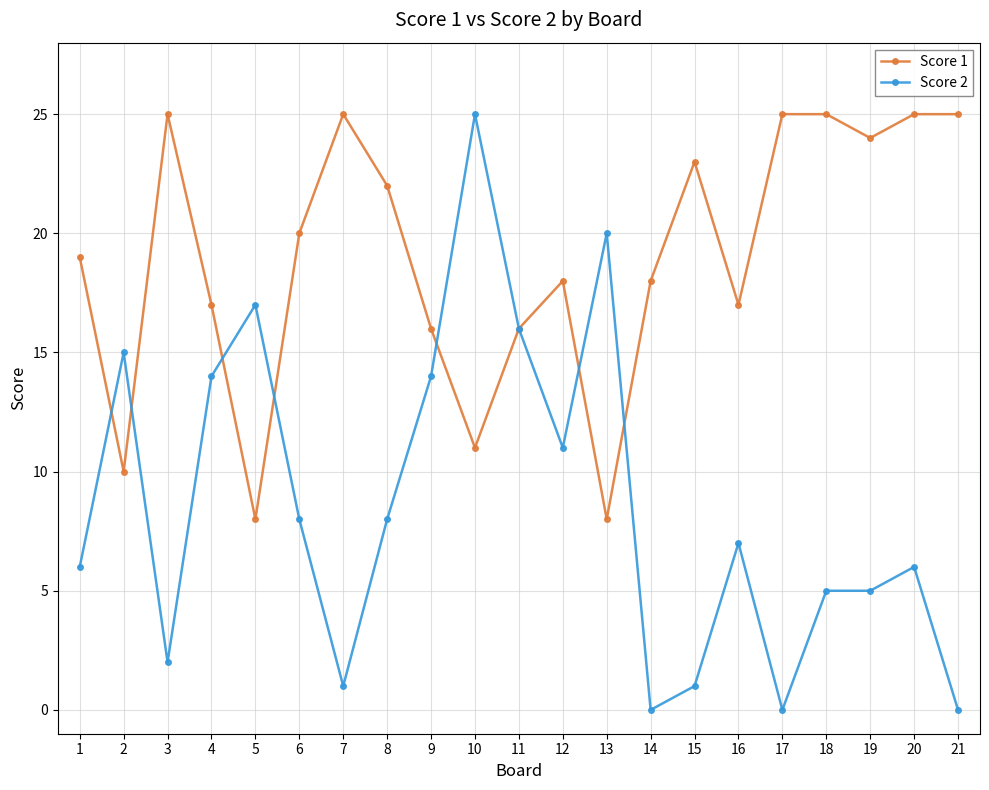

What are all the series names shown in the legend?

Score 1, Score 2